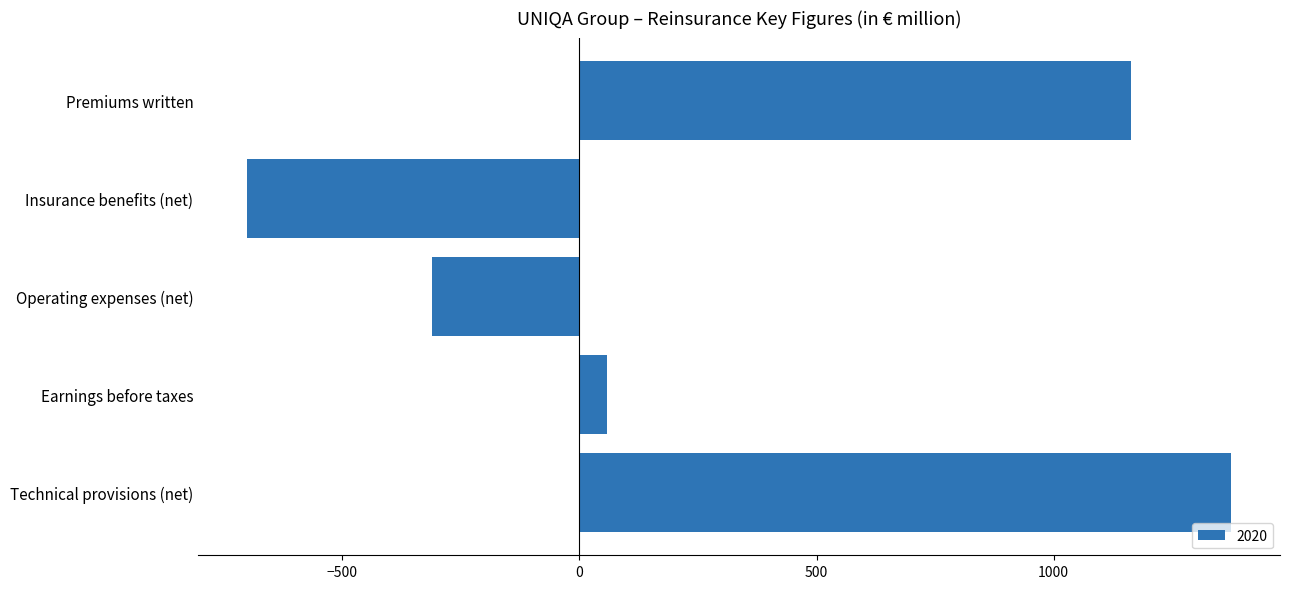

Rank the categories by value from highest to lowest.

Technical provisions (net), Premiums written, Earnings before taxes, Operating expenses (net), Insurance benefits (net)